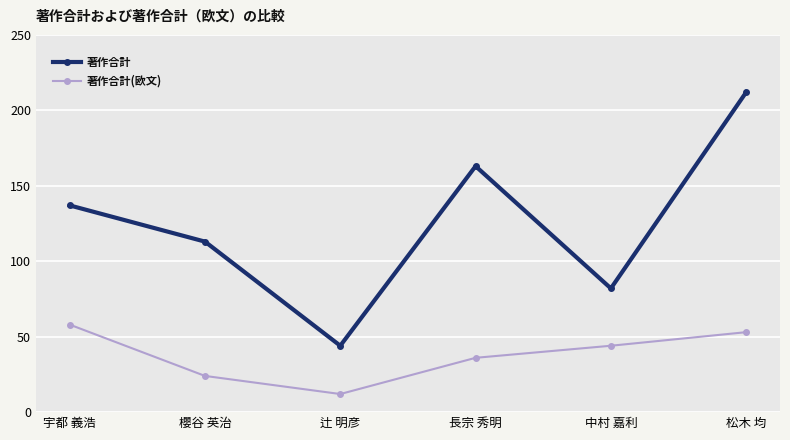

Which series has the widest spread of values?

著作合計